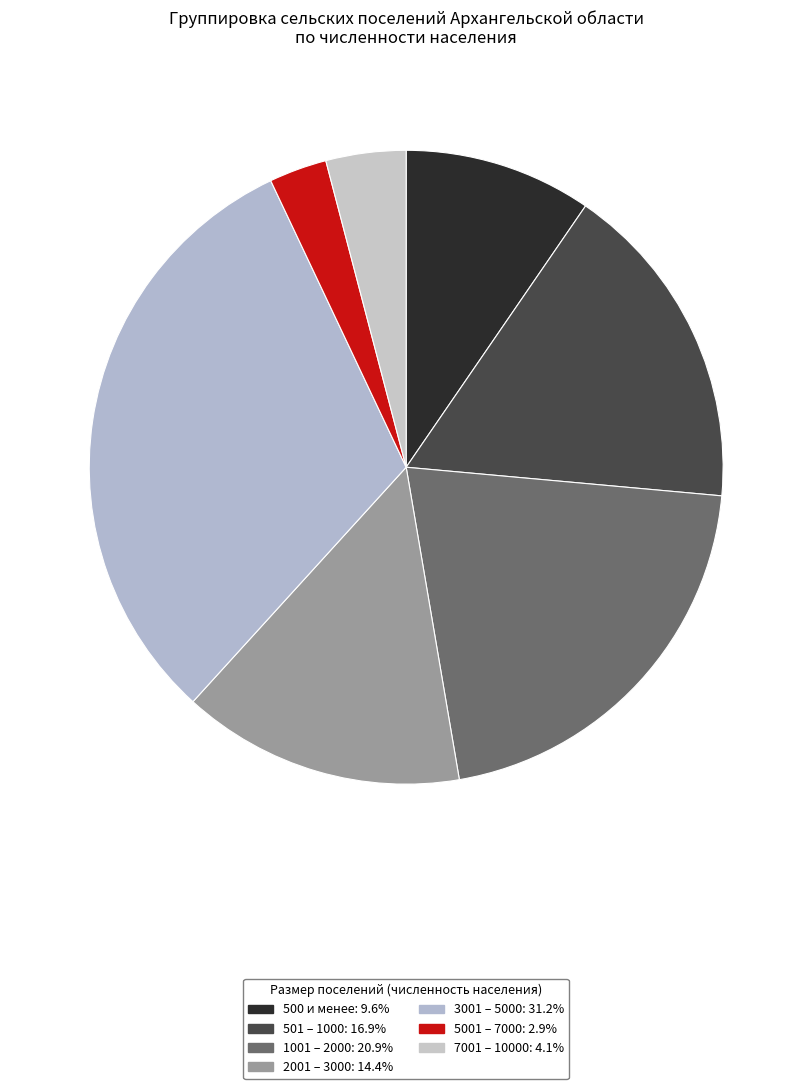

Approximately how many times larger is the value at 500 и менее compared to 3001 – 5000?

0.3